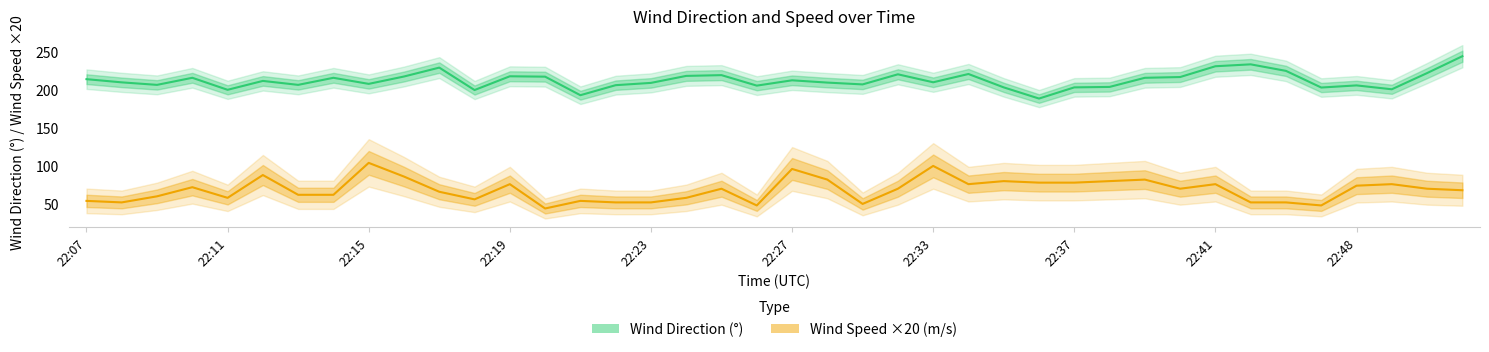

True or false: Wind Direction (°) and Wind Speed ×20 (m/s) intersect in this chart.

False